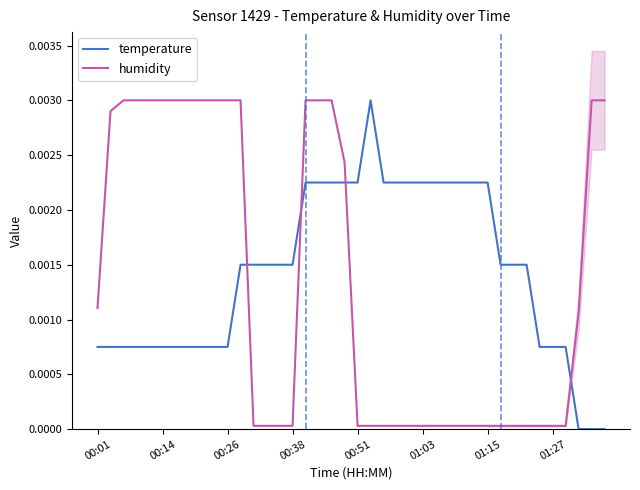

Which series changed the most between 22 and 38?

humidity